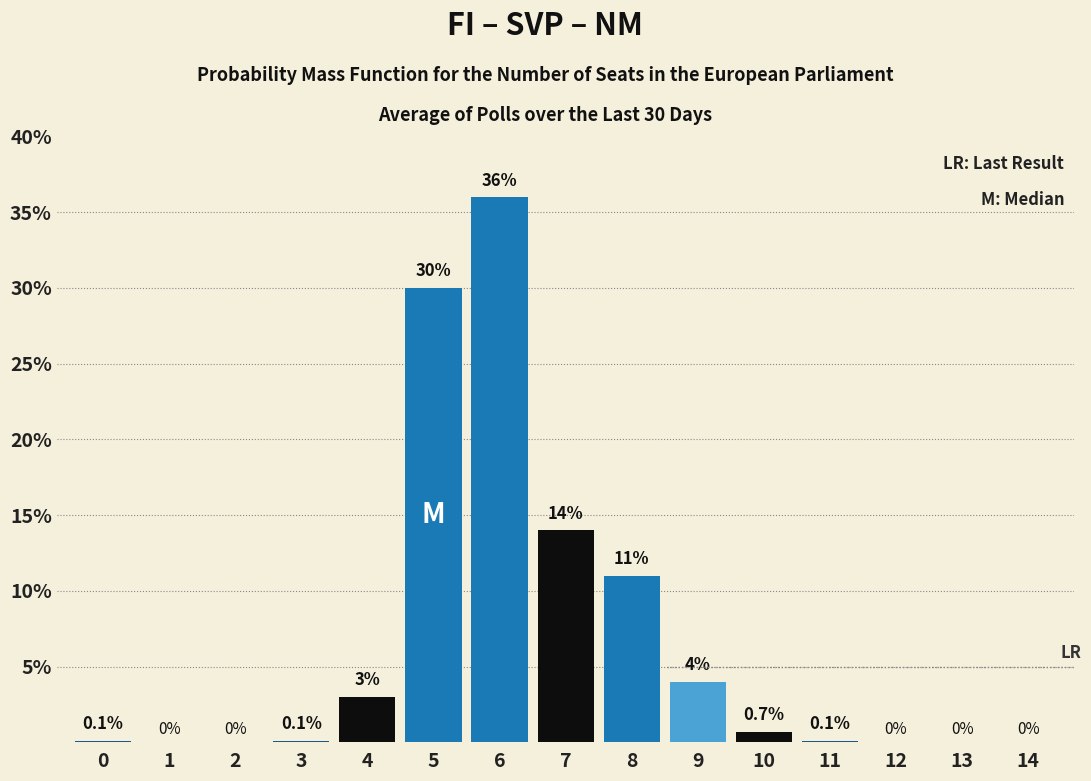

Reading right to left, extract all data points from this chart.

14=0.0	13=0.0	12=0.0	11=0.1	10=0.7	9=4.0	8=11.0	7=14.0	6=36.0	5=30.0	4=3.0	3=0.1	2=0.0	1=0.0	0=0.1